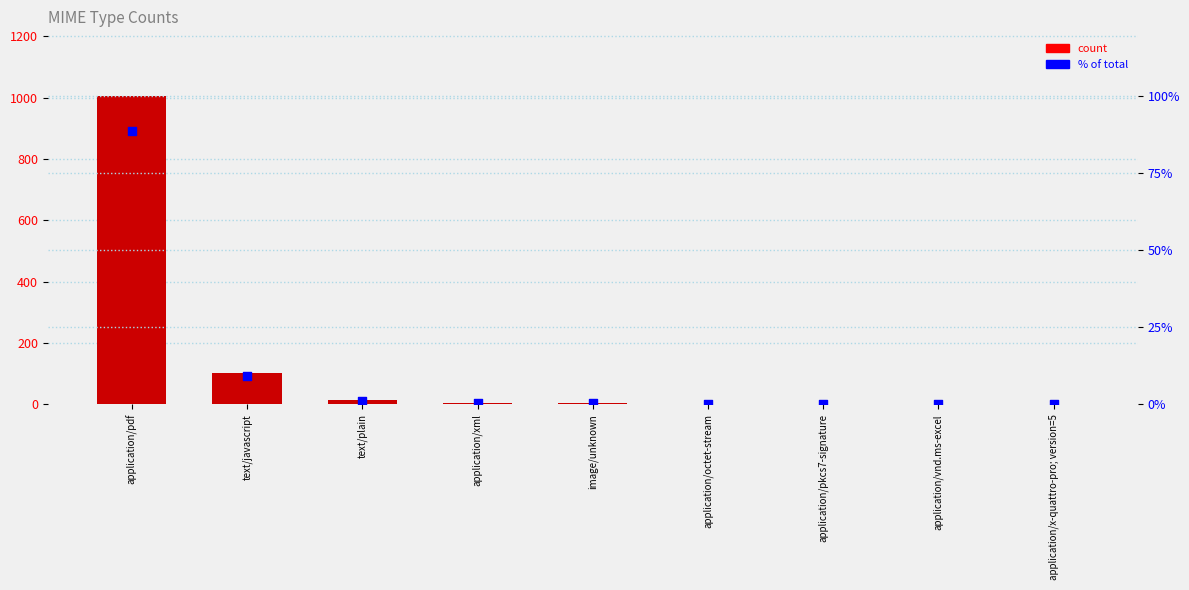

Which series contains the lowest Y value?

% of total